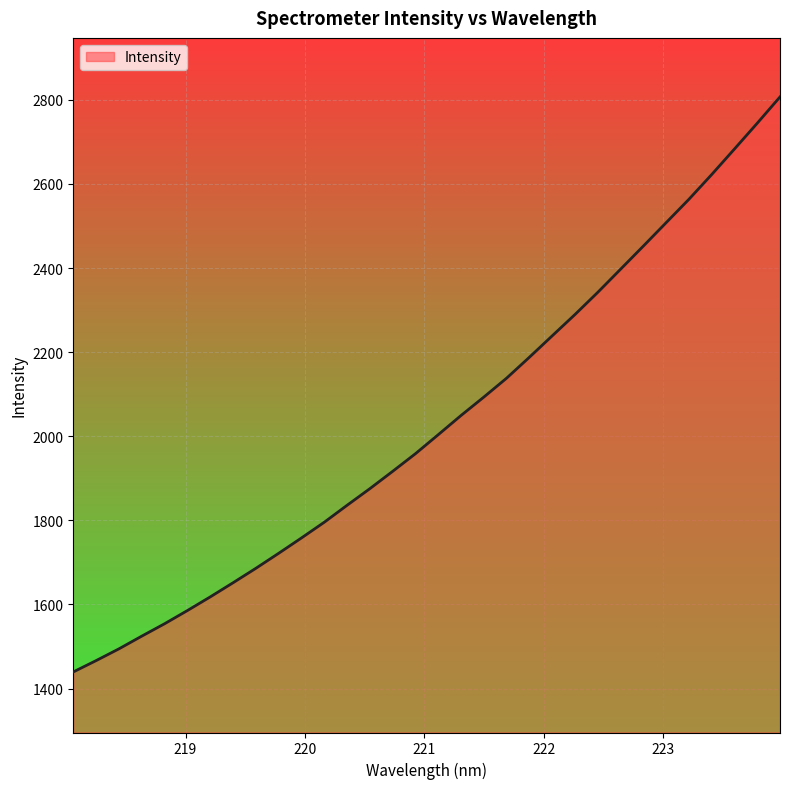

Reading left to right, transcribe all the data shown in this chart.

1439.6	1466.5	1494.5	1524.7	1554.2	1585.5	1617.9	1651.6	1685.9	1721.6	1758.1	1795.5	1835.8	1875.4	1916.6	1958.5	2003.8	2049.4	2093.2	2138.2	2187.9	2238.8	2289.5	2342.2	2397.1	2452.2	2507.8	2563.4	2622.2	2683.0	2744.2	2806.8